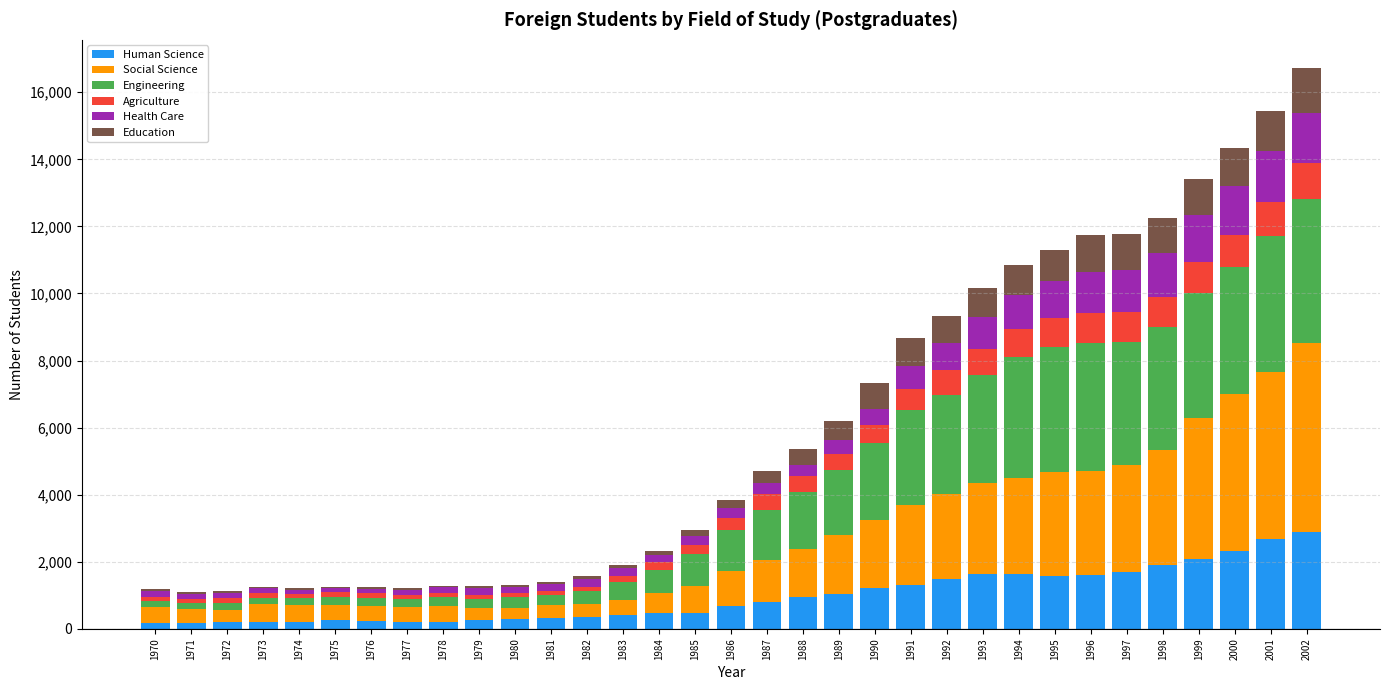

What is the difference between the Human Science values at 1996 and 1974?

1402